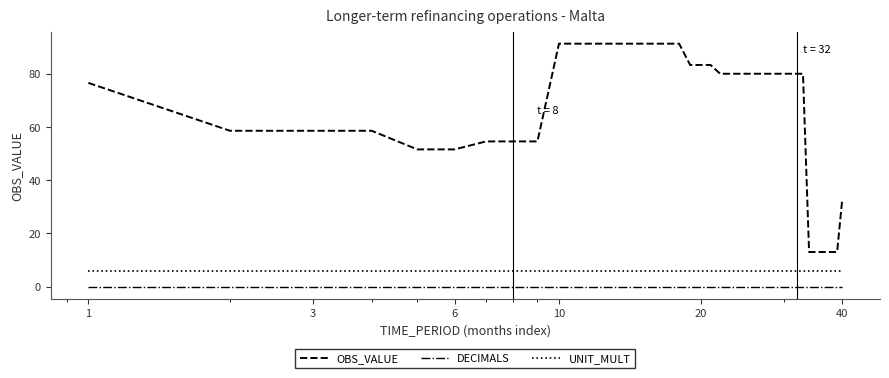

How many distinct data groups are displayed?

3